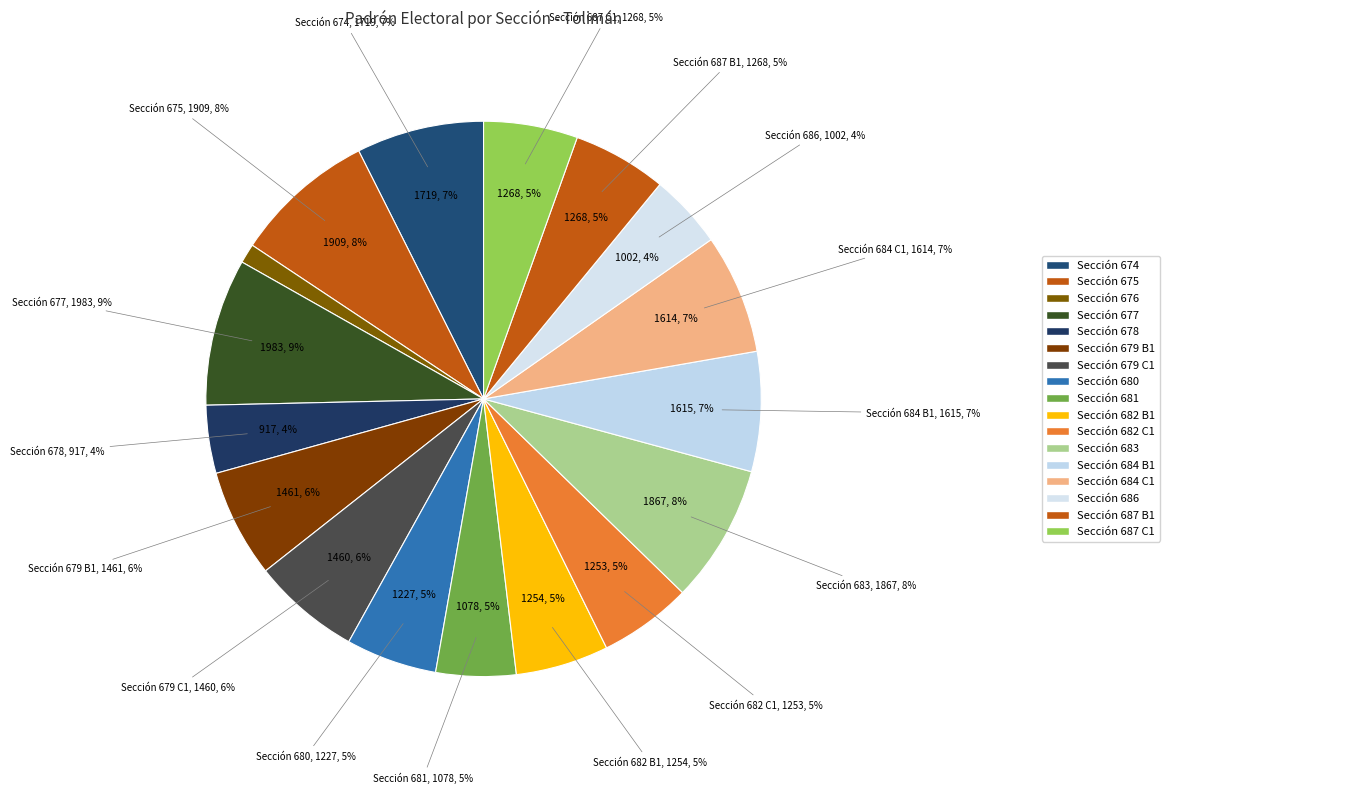

Is it true that Sección 674 is 1% of the pie?

False